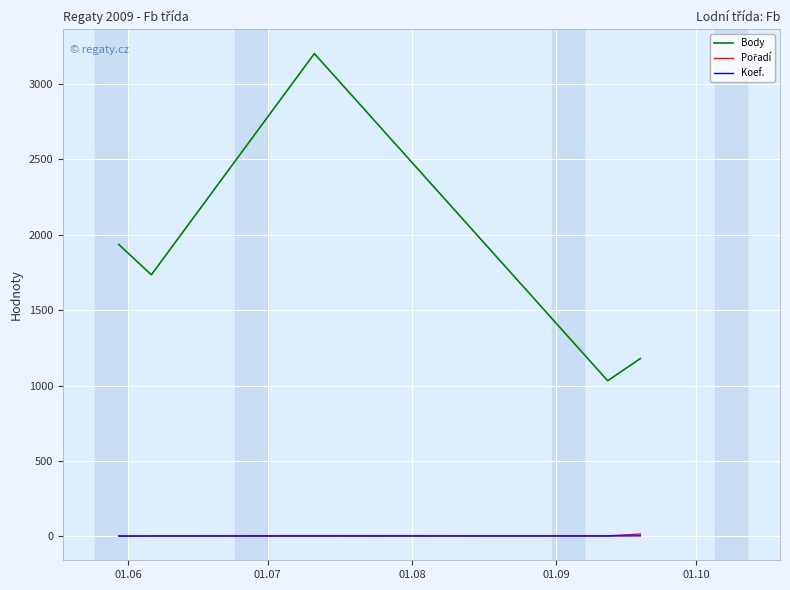

Which series has the largest range (max minus min)?

Body